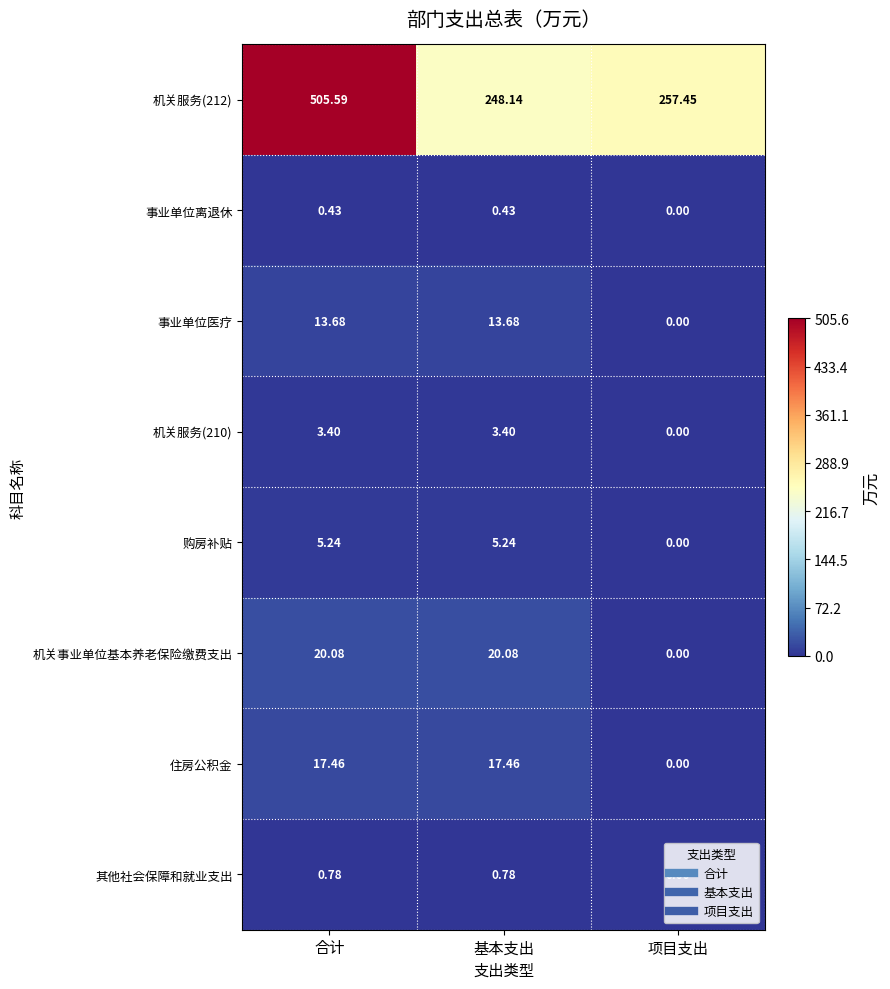

At which label does 机关事业单位基本养老保险缴费支出 reach its minimum?

项目支出